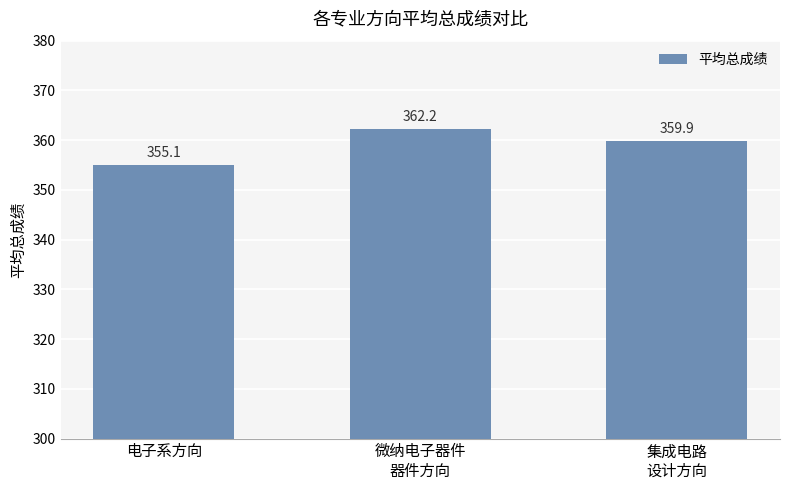

Approximately how many times larger is the value at 微纳电子器件
器件方向 compared to 集成电路
设计方向?

1.0